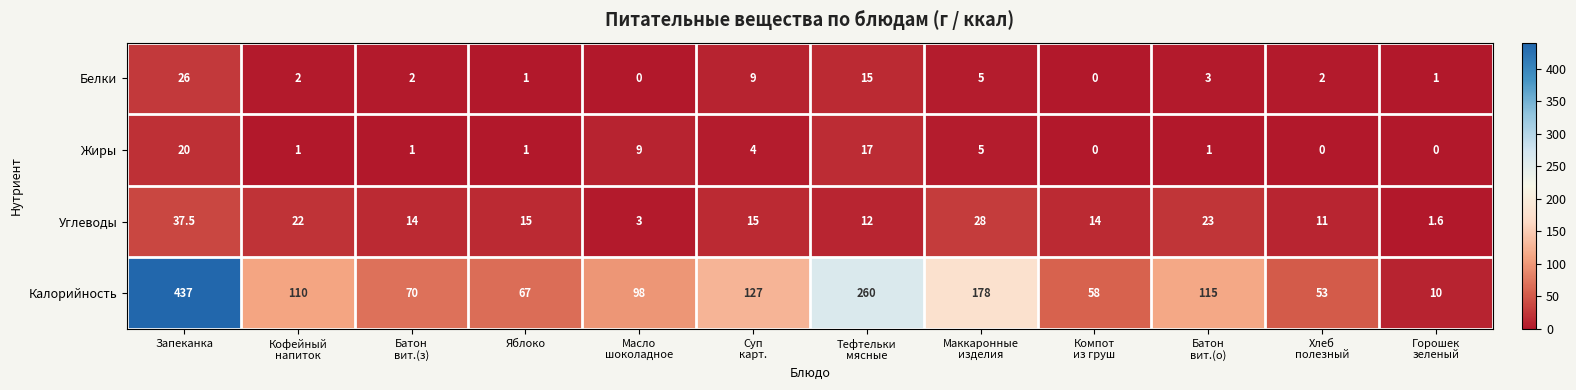

What is the sum of all Углеводы values?

196.1